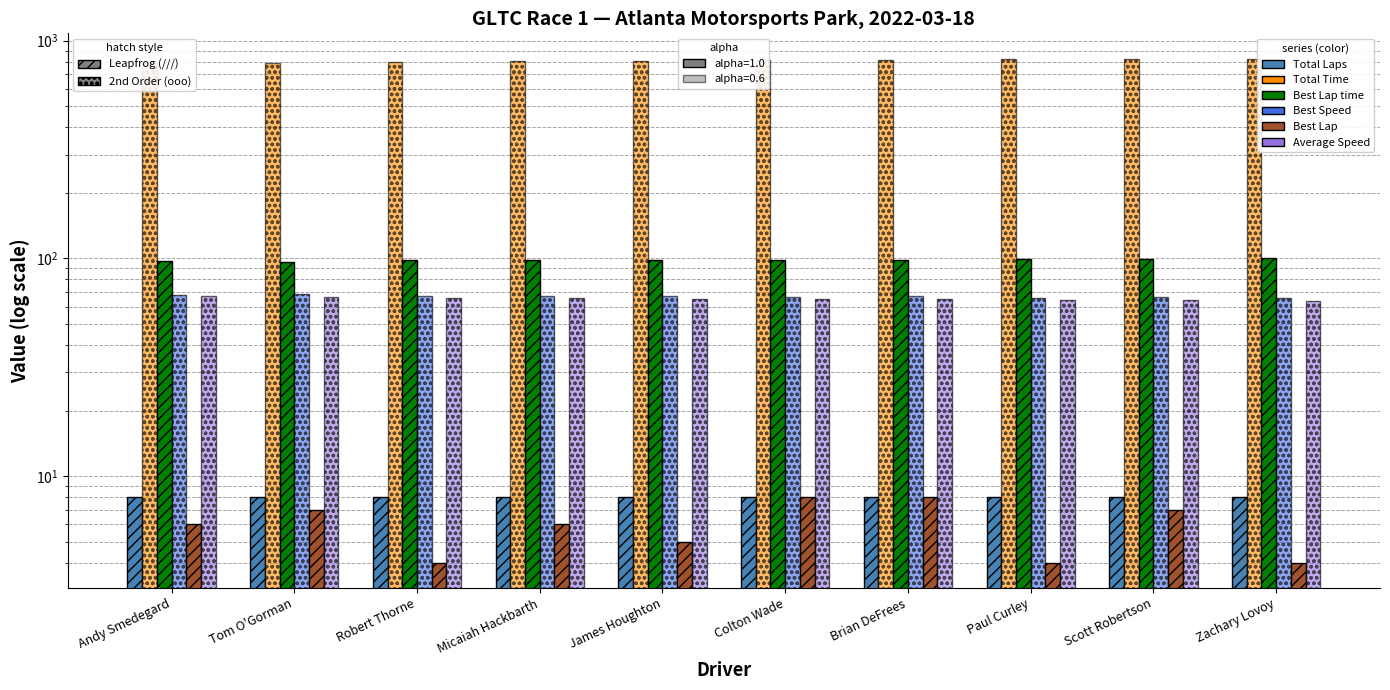

What is the average value of the Best Speed series?

66.9